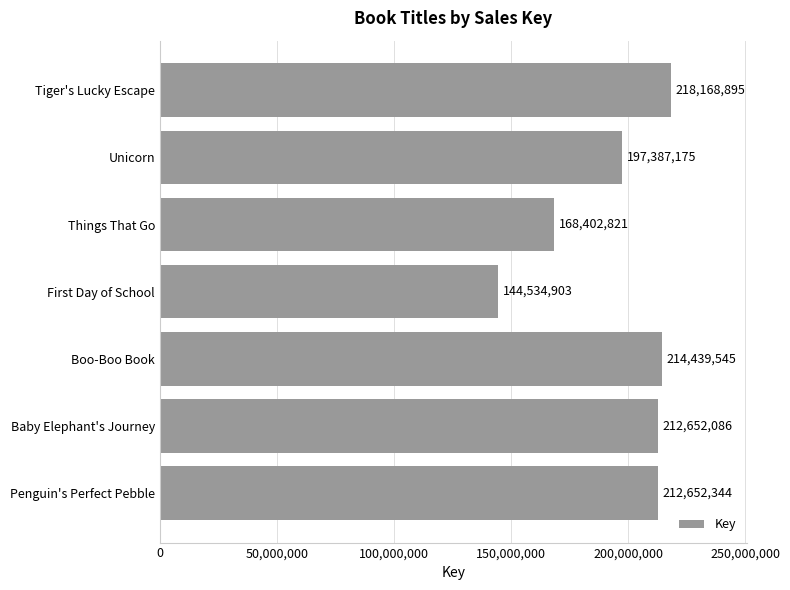

Which has a higher value, Tiger's Lucky Escape or First Day of School?

Tiger's Lucky Escape